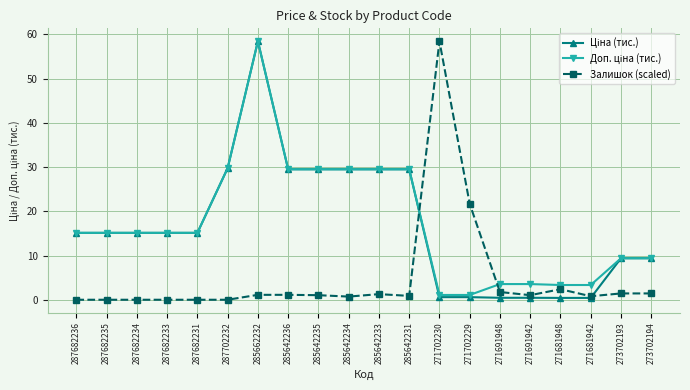

What is the greatest value displayed?

58.4